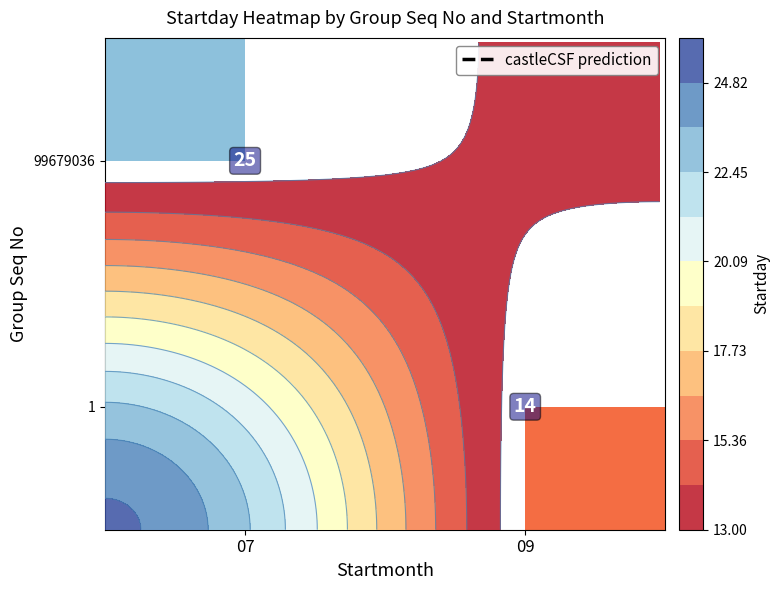

At how many categories does at least one series exceed 16?

1